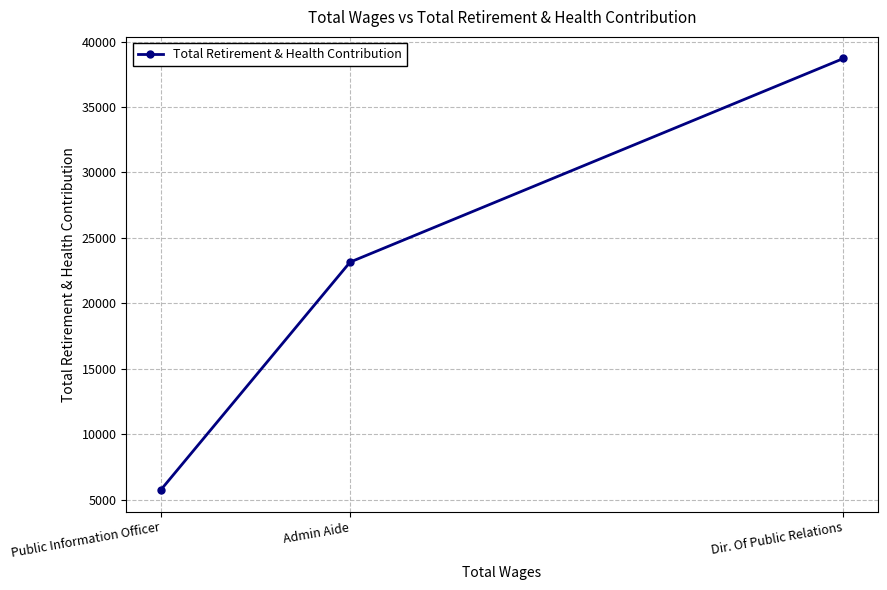

What is the sum of all values?

67576